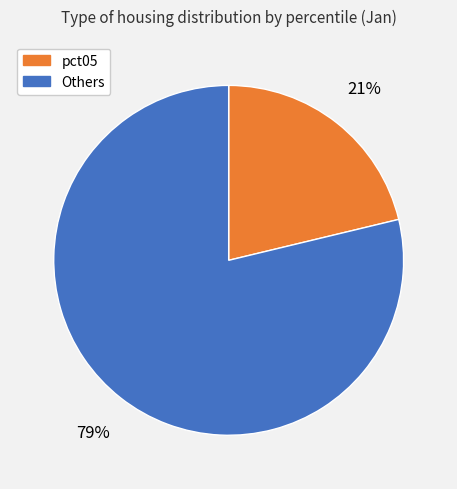

To the nearest percent, what is the average slice percentage?

50%